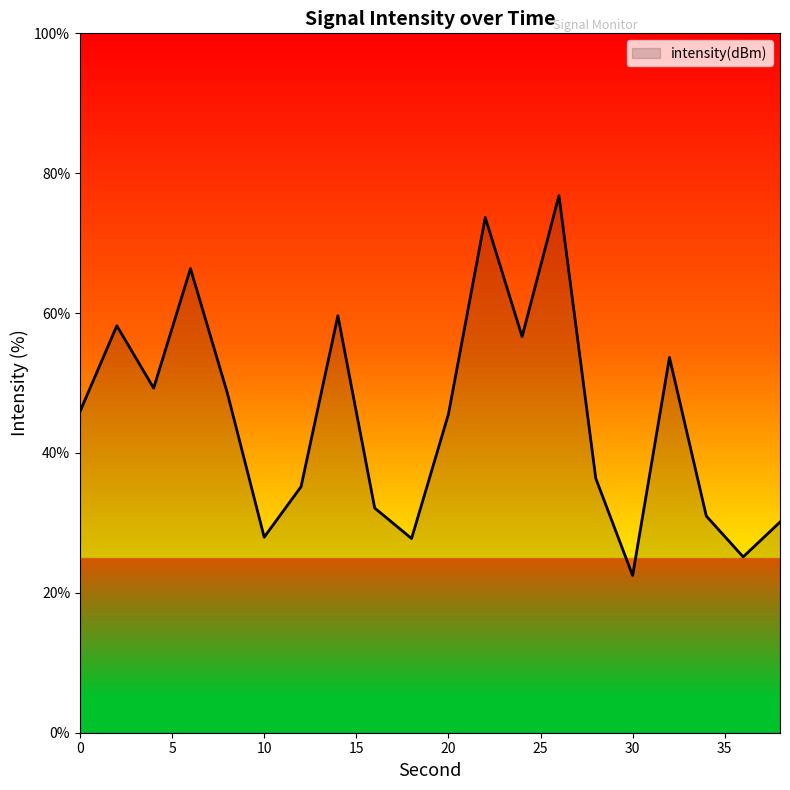

What is the minimum value shown in the chart?

22.5